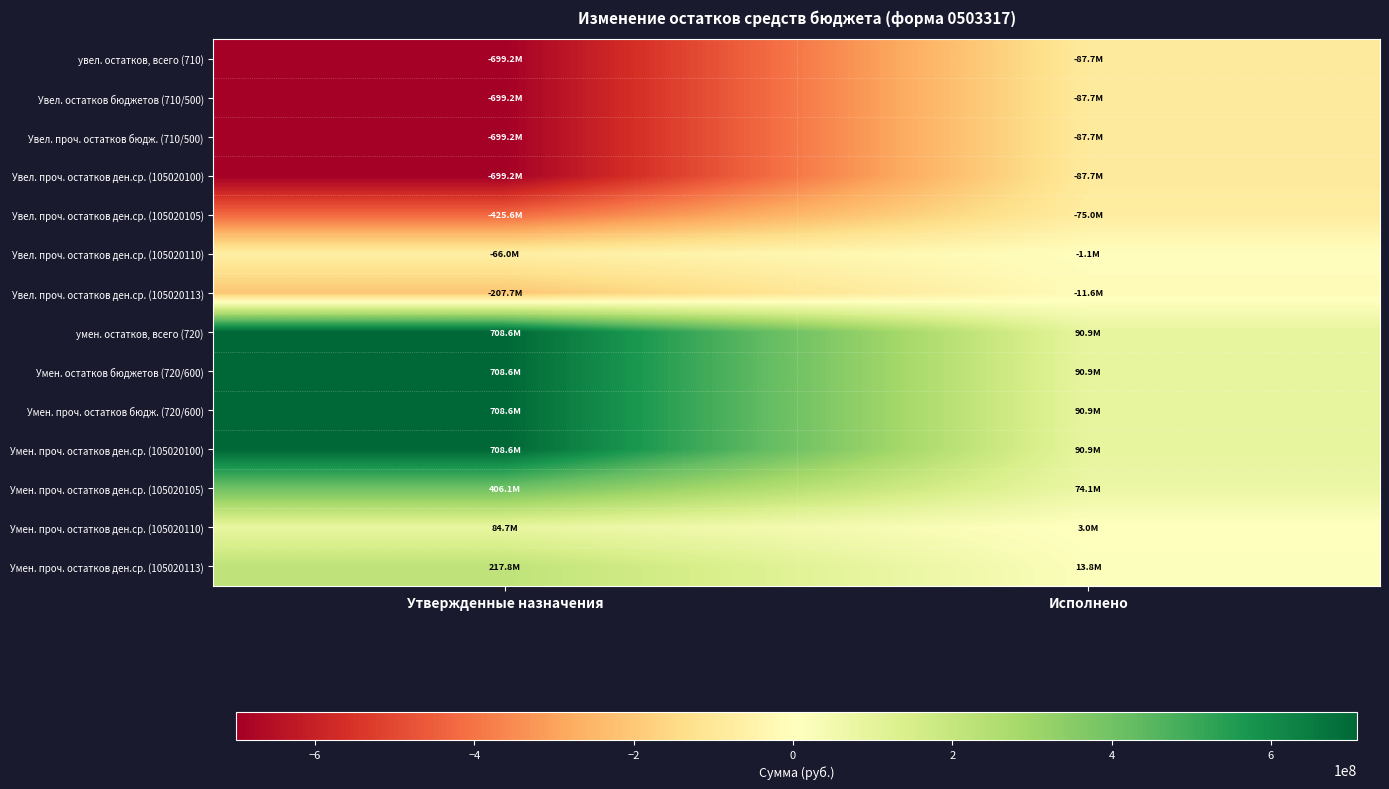

Reading left to right, transcribe all the data shown in this chart.

увел. остатков, всего (710): Утвержденные назначения=-699228740.8	Исполнено=-87729216.9
Увел. остатков бюджетов (710/500): Утвержденные назначения=-699228740.8	Исполнено=-87729216.9
Увел. проч. остатков бюдж. (710/500): Утвержденные назначения=-699228740.8	Исполнено=-87729216.9
Увел. проч. остатков ден.ср. (105020100): Утвержденные назначения=-699228740.8	Исполнено=-87729216.9
Увел. проч. остатков ден.ср. (105020105): Утвержденные назначения=-425596790.2	Исполнено=-74980502.5
Увел. проч. остатков ден.ср. (105020110): Утвержденные назначения=-65965433.7	Исполнено=-1128689.9
Увел. проч. остатков ден.ср. (105020113): Утвержденные назначения=-207666517.0	Исполнено=-11620024.6
умен. остатков, всего (720): Утвержденные назначения=708594173.8	Исполнено=90881119.1
Умен. остатков бюджетов (720/600): Утвержденные назначения=708594173.8	Исполнено=90881119.1
Умен. проч. остатков бюдж. (720/600): Утвержденные назначения=708594173.8	Исполнено=90881119.1
Умен. проч. остатков ден.ср. (105020100): Утвержденные назначения=708594173.8	Исполнено=90881119.1
Умен. проч. остатков ден.ср. (105020105): Утвержденные назначения=406131340.9	Исполнено=74094214.8
Умен. проч. остатков ден.ср. (105020110): Утвержденные назначения=84659535.8	Исполнено=3018674.0
Умен. проч. остатков ден.ср. (105020113): Утвержденные назначения=217803297.0	Исполнено=13768230.3